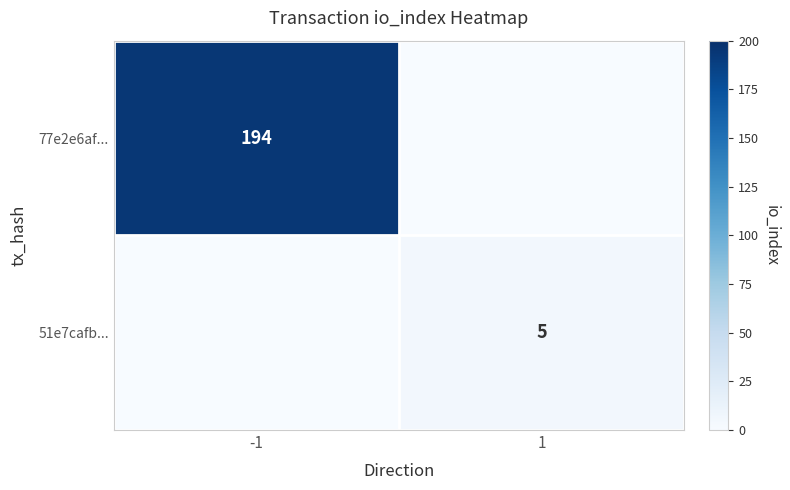

Is it true that 51e7cafb... equals 5 at 1?

True